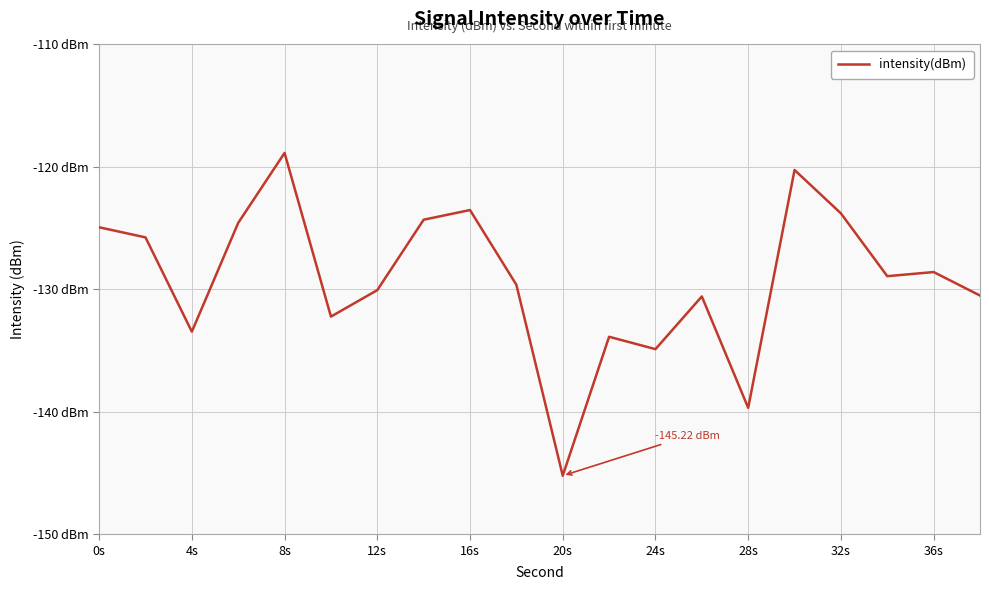

Does the chart display data point markers on the line(s)?

No